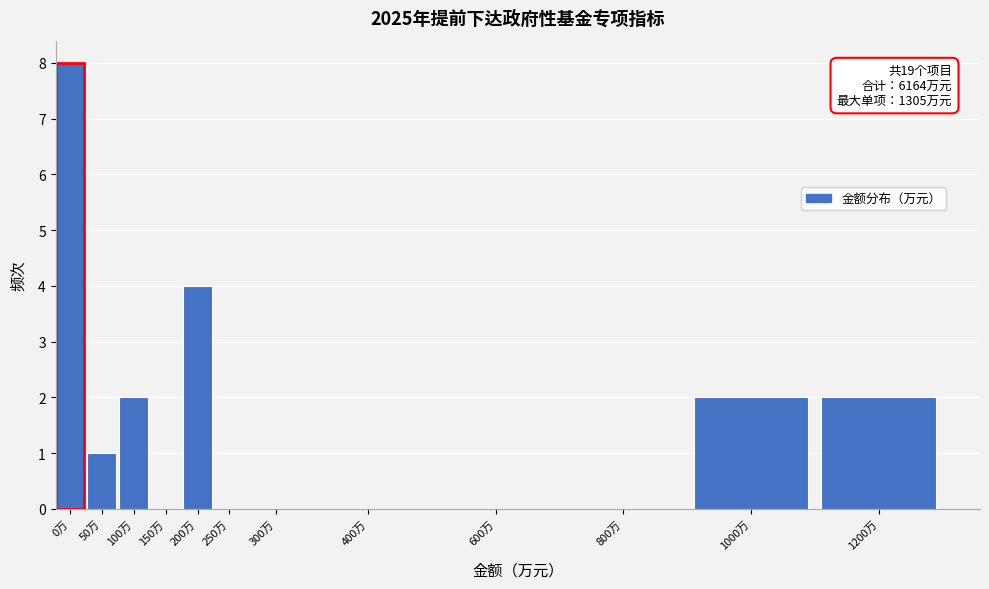

Reading right to left, transcribe all the data shown in this chart.

1200万=2	1000万=2	800万=0	600万=0	400万=0	300万=0	250万=0	200万=4	150万=0	100万=2	50万=1	0万=8